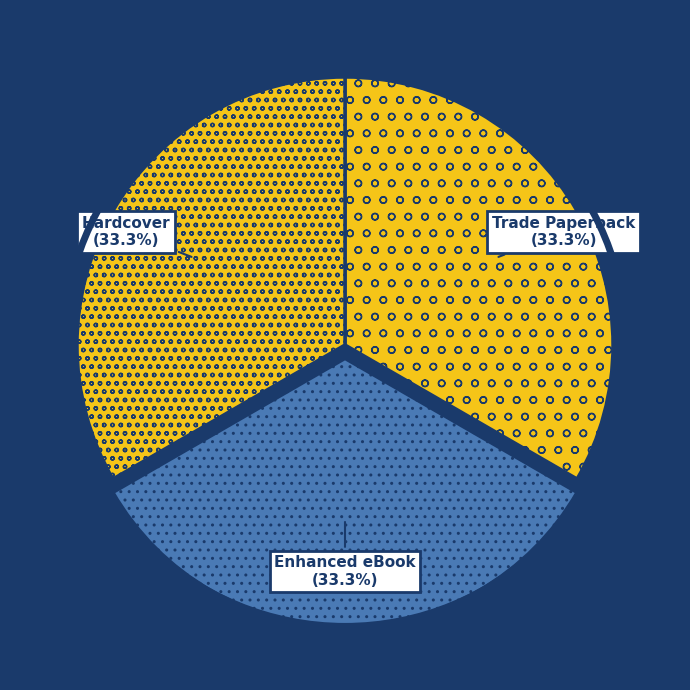

Is there a majority slice in this chart?

No